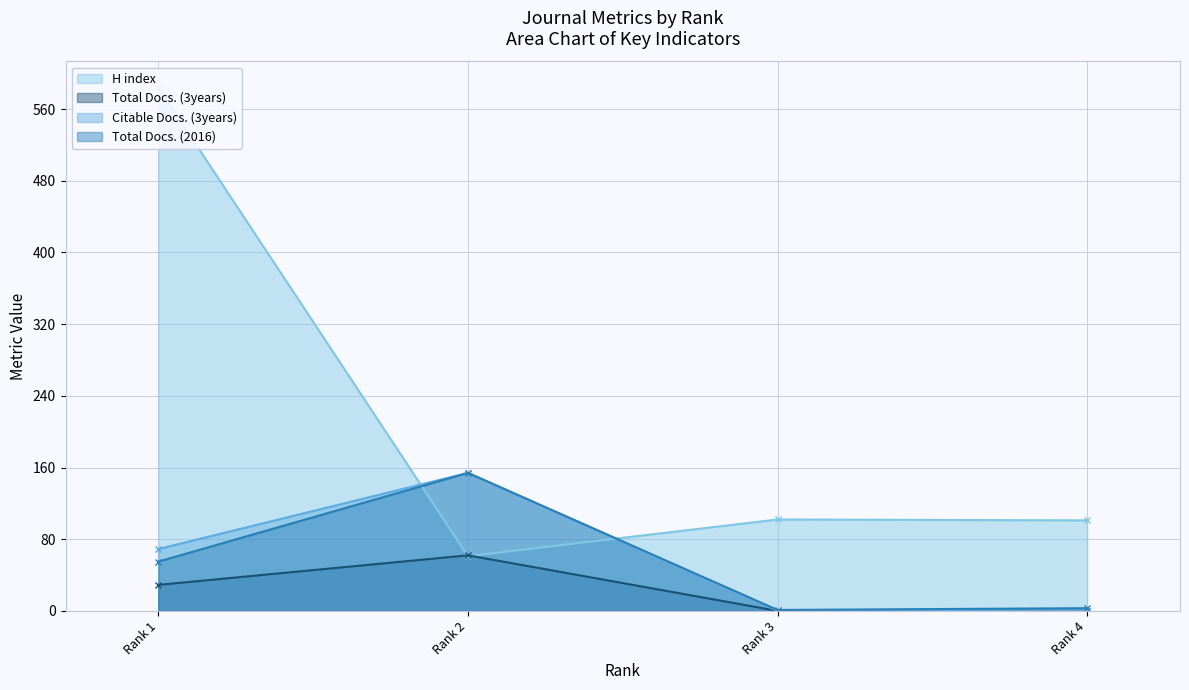

What is the sum of all Total Docs. (2016) values?

213